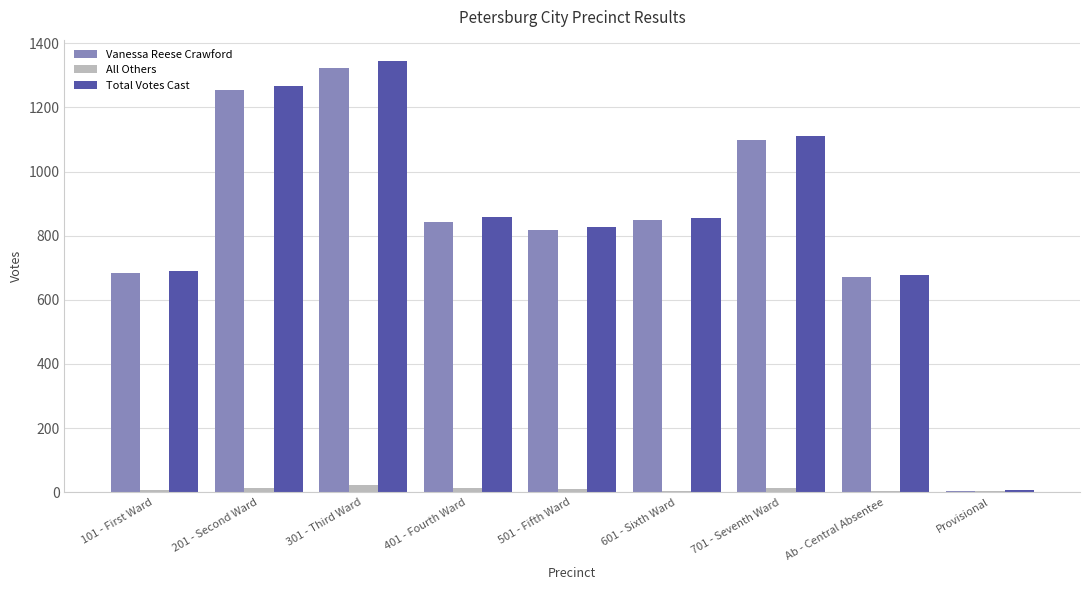

The value of All Others at 601 - Sixth Ward is 5. True or false?

True